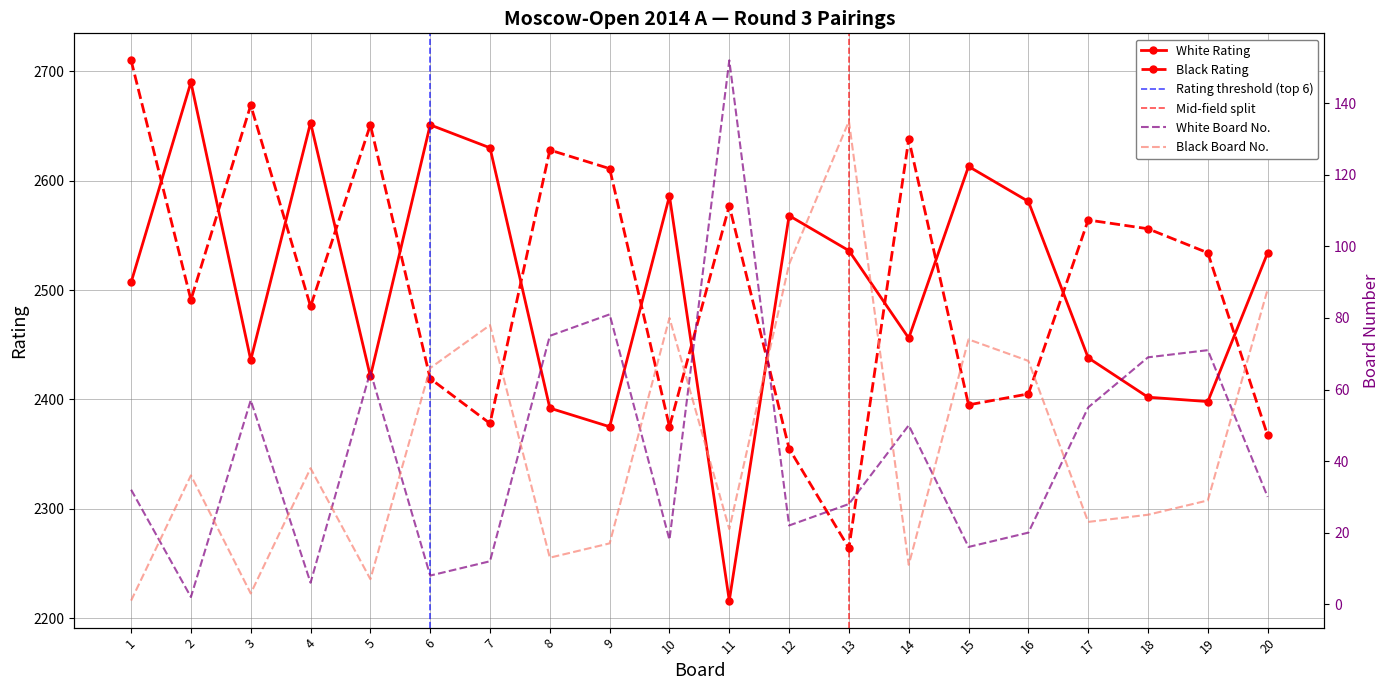

What is the sum of all White Number values?

869